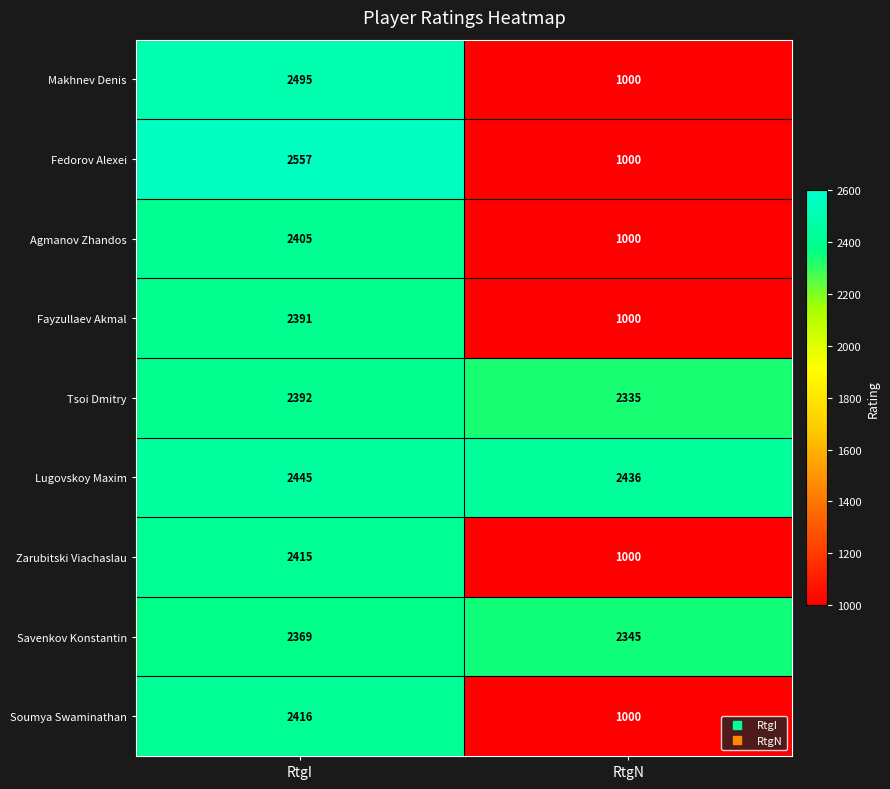

Which series has the largest total across all categories?

Lugovskoy Maxim